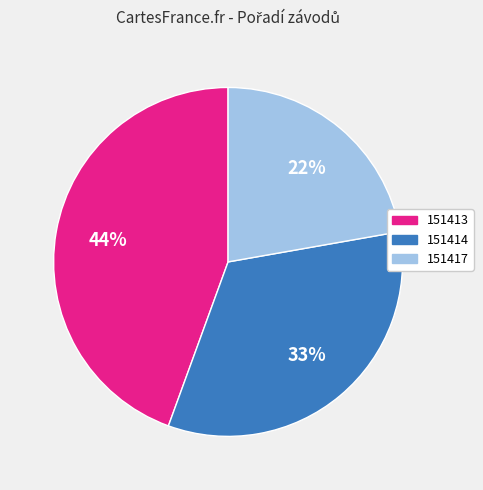

What is the smallest slice in the pie chart?

151417